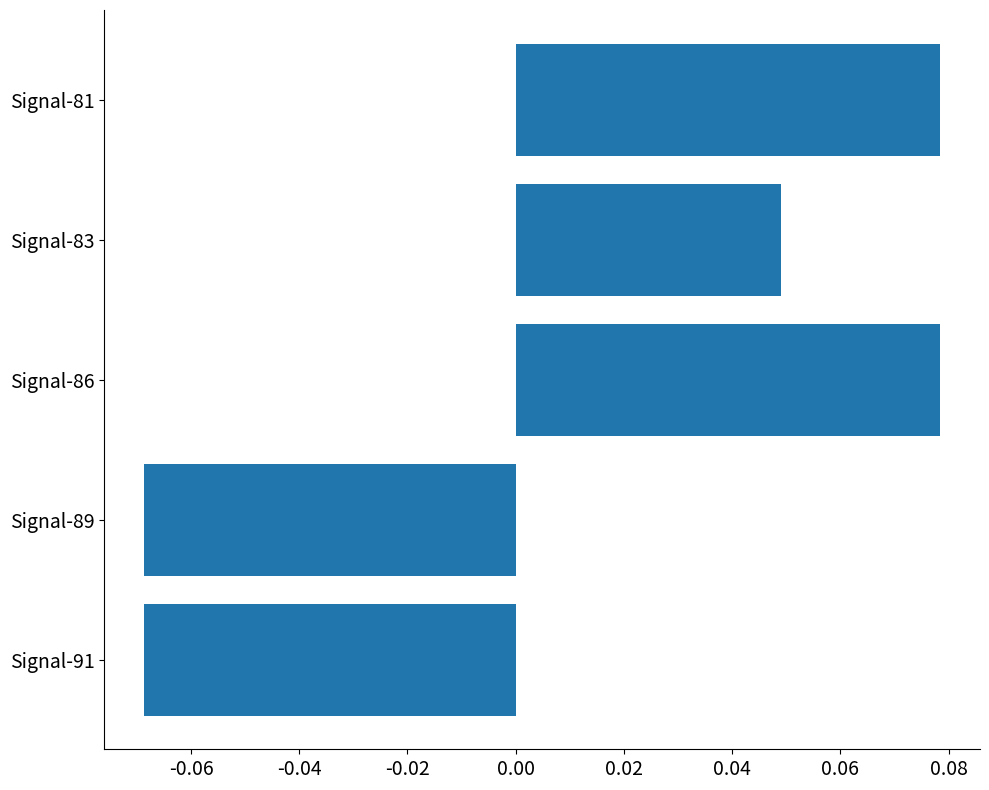

The chart shows a value of 0.1 at Signal-83. True or false?

False